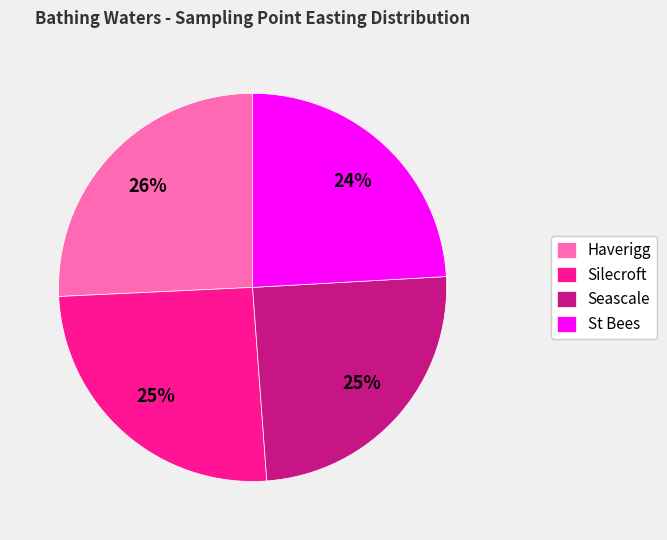

Which category has the smallest portion of the pie?

St Bees